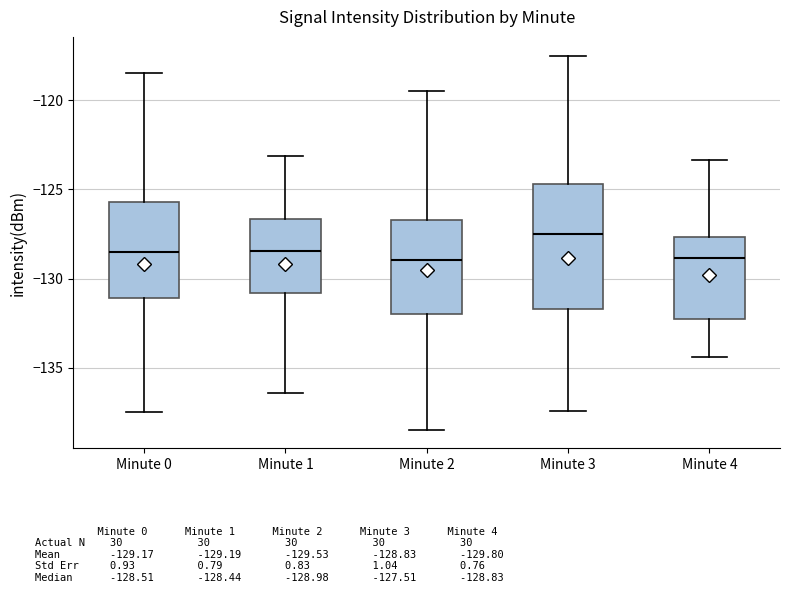

Comparing the boxes themselves (not the whiskers), which one is the tallest?

Minute 3